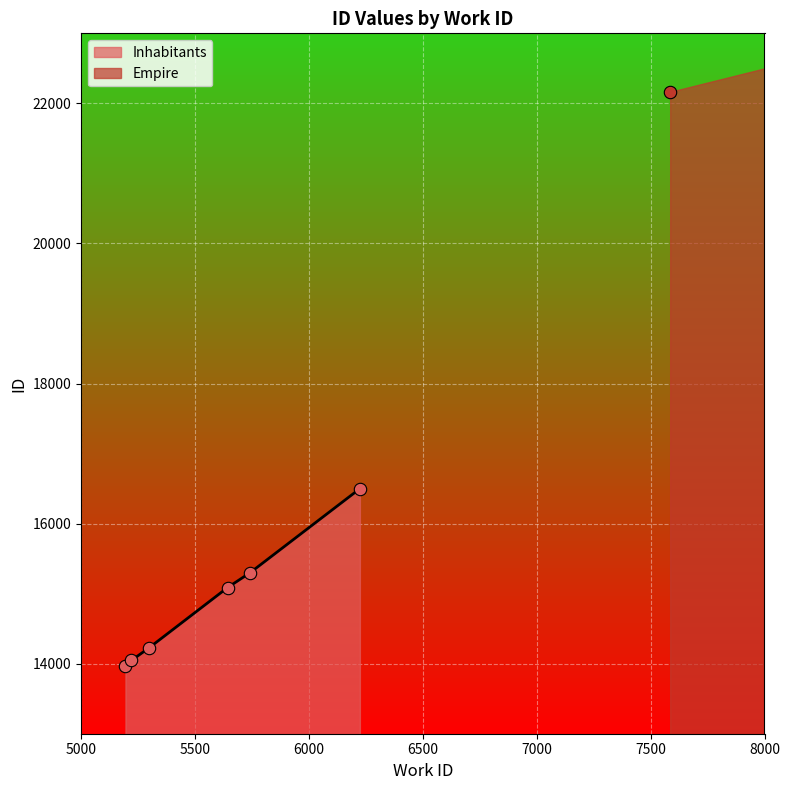

Which has a higher value, 7500 or 5000?

7500